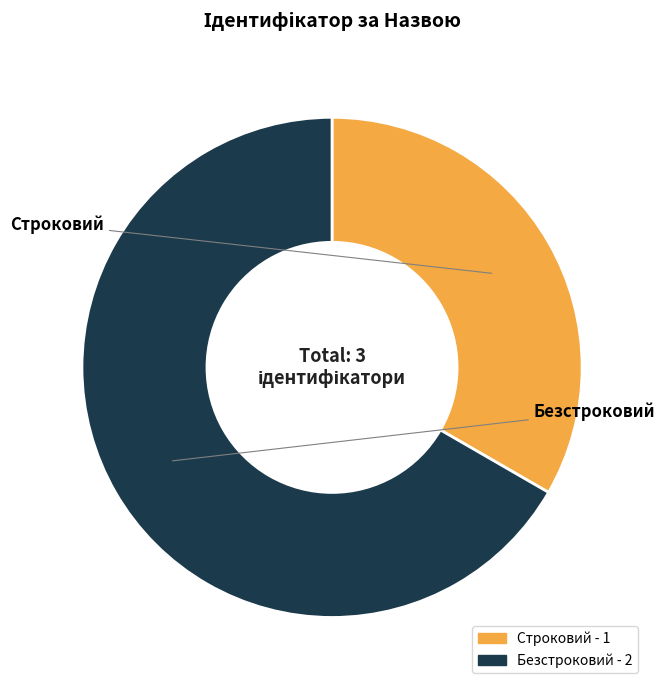

Is it true that Безстроковий is 67% of the pie?

True